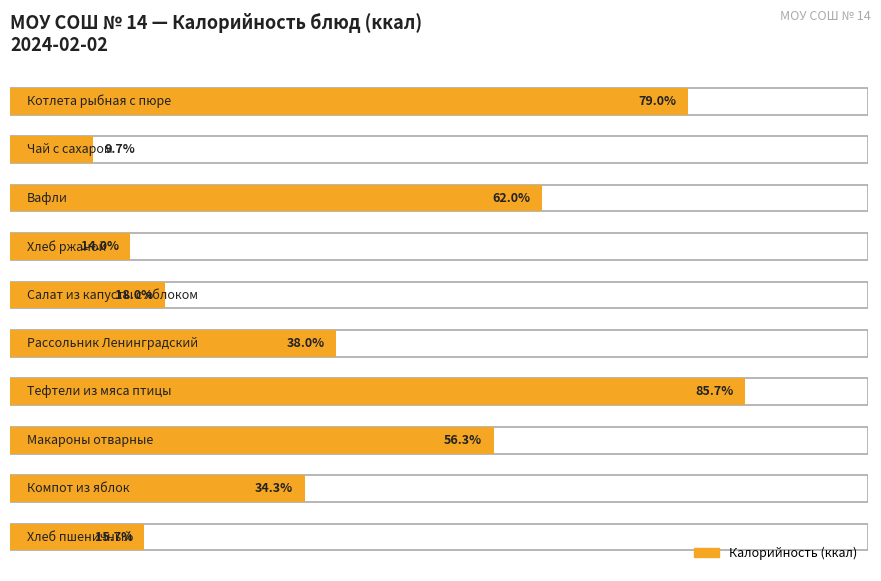

Reading left to right, extract all data points from this chart.

Котлета рыбная с картофельным пюре=237	Чай с сахаром=29	Вафли=186	хлеб ржаной=42	Салат из белокочанной капусты с яблоком=54	Рассольник Ленинградский=114	Тефтели из мяса птицы с соусом=257	Макароны отварные=169	Компот из свежих яблок=103	Хлеб пшеничный=47